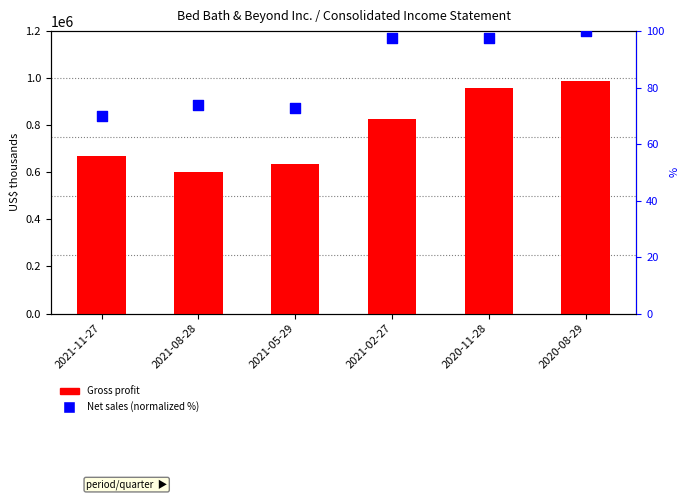

Which series has the largest total across all categories?

Gross profit